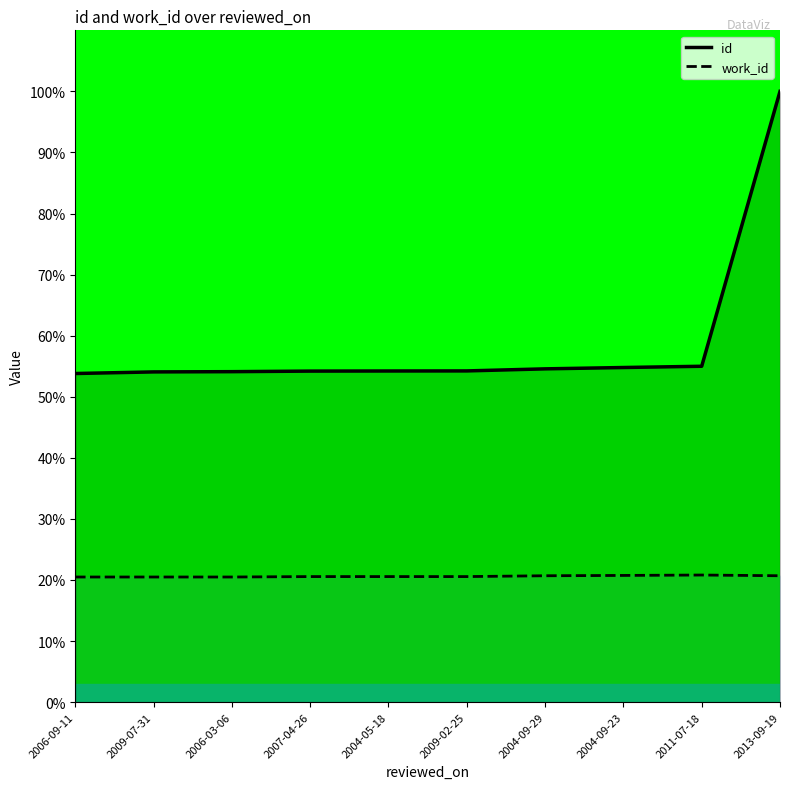

The work_id series shows 5.2 at 2006-09-11. True or false?

False